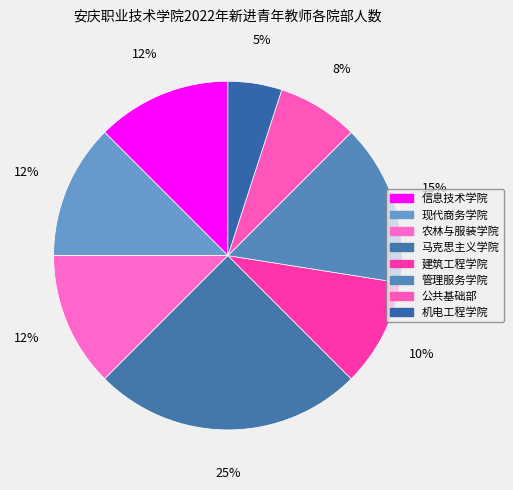

Is there any slice that represents more than half of the pie?

No